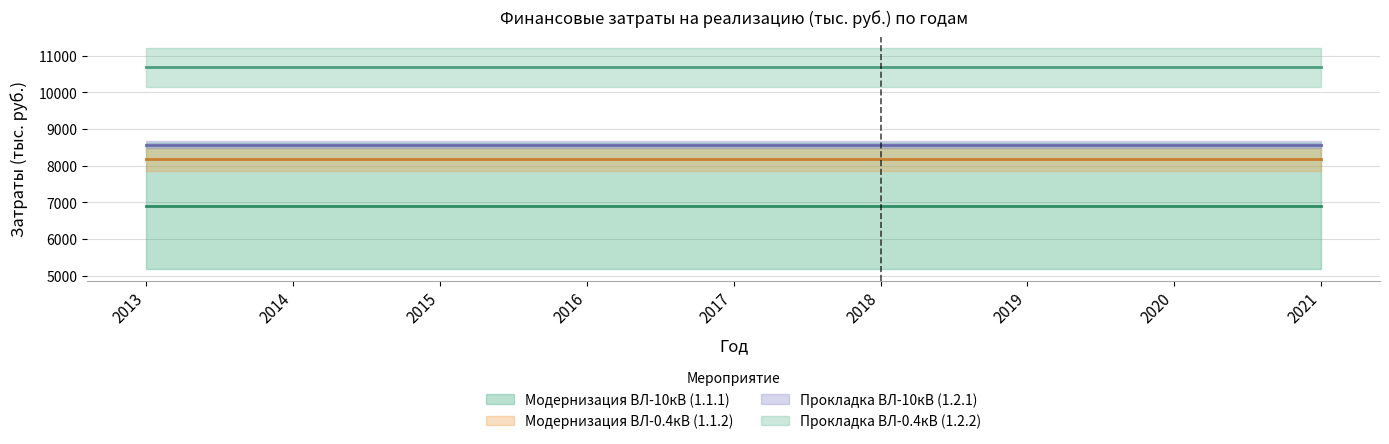

At 2015, list the series in order from largest to smallest.

Модернизация ВЛ-10кВ (1.1.1), Прокладка ВЛ-0.4кВ (1.2.2), Модернизация ВЛ-0.4кВ (1.1.2), Прокладка ВЛ-10кВ (1.2.1)